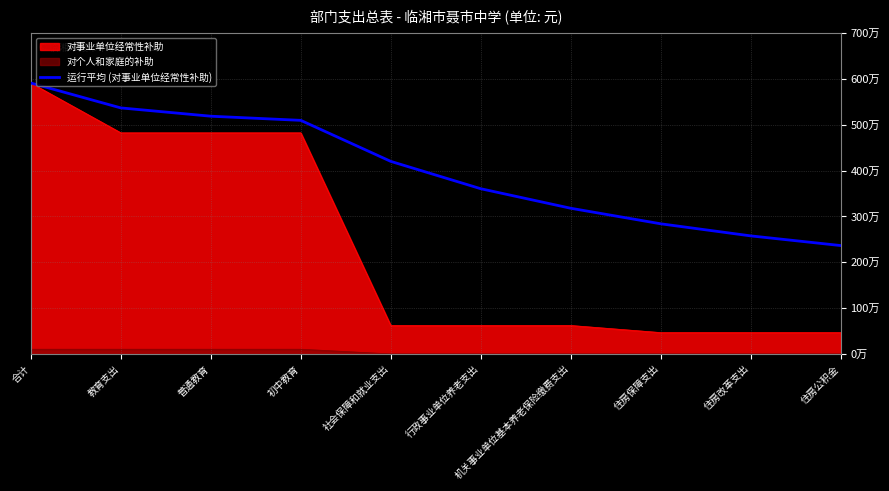

What position from the left is 住房公积金?

10